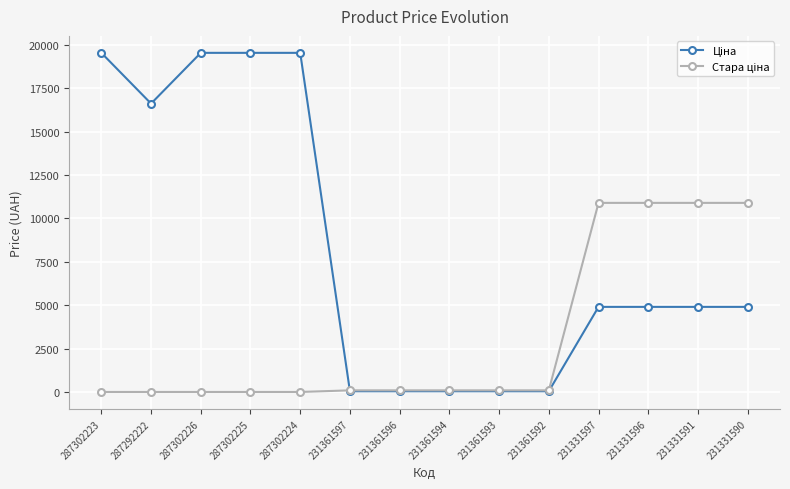

What is the difference between the highest and lowest values at 231331597?

5993.0